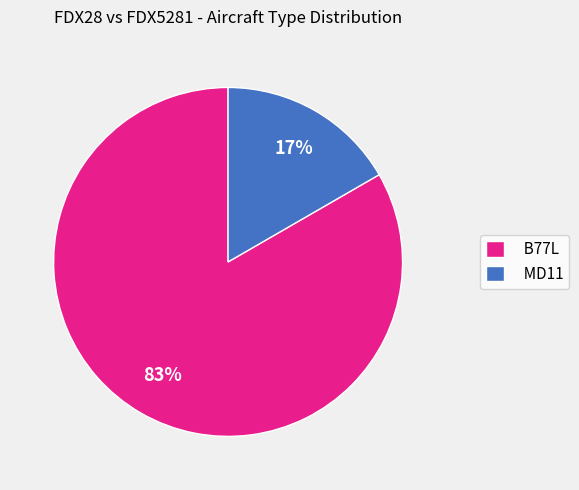

Is it true that MD11 is 17% of the pie?

True